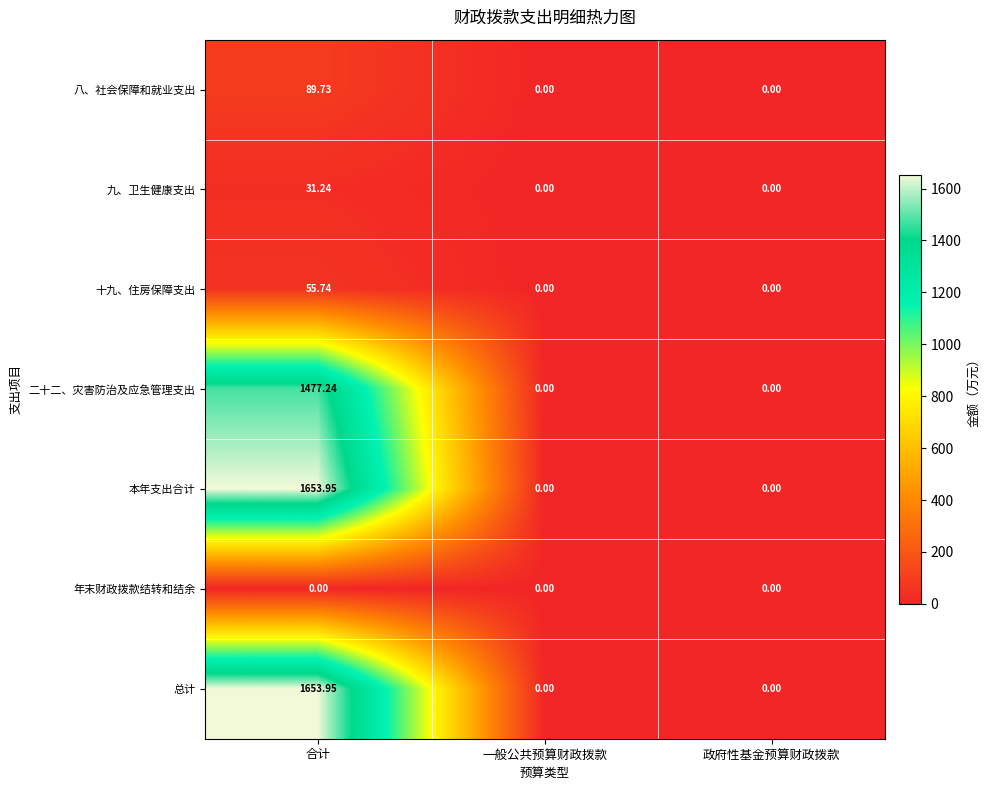

Is the value of 本年支出合计 at 合计 greater than the value of 二十二、灾害防治及应急管理支出 at 合计?

Yes